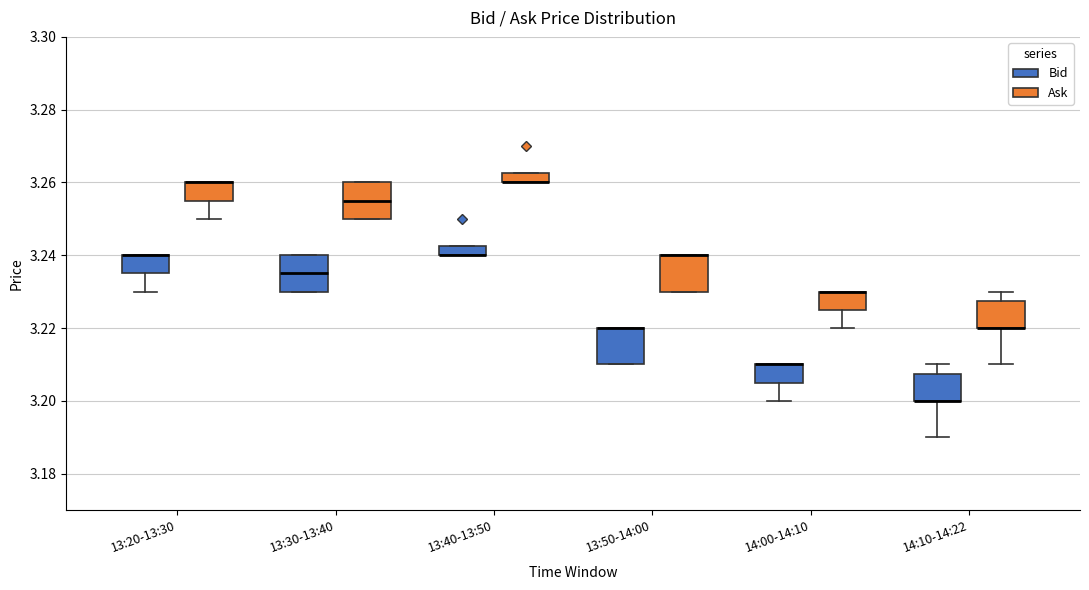

Where is the upper edge of the box for 13:30-13:40 (Bid) on the y-axis? The values are not printed on the chart, so give them approximately, as read against the axis.

3.240